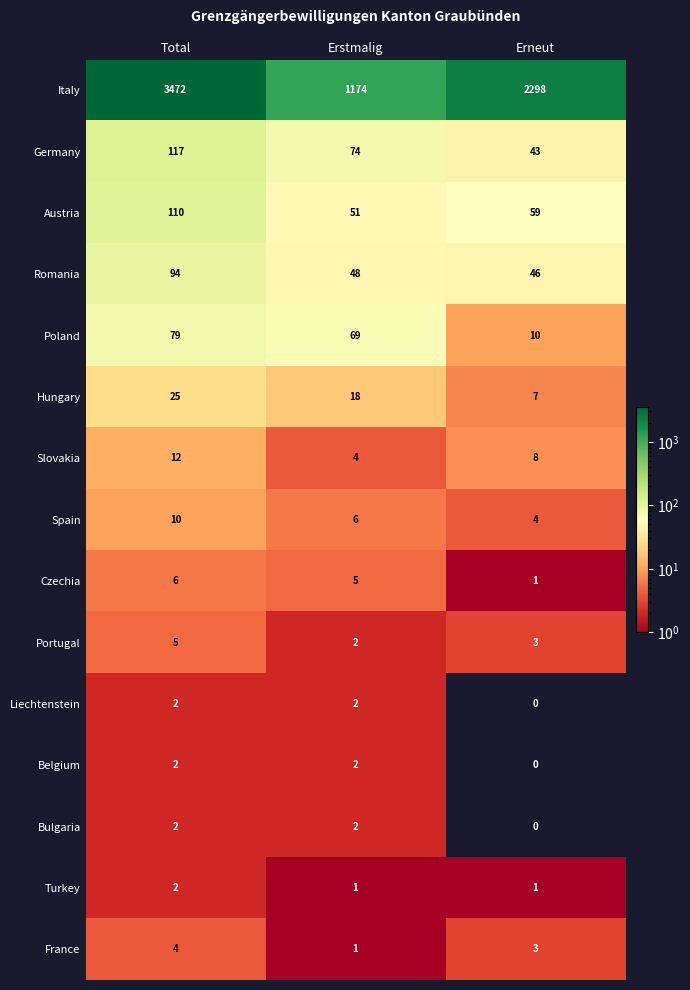

Where is Spain nearest to the value 7?

Erstmalig